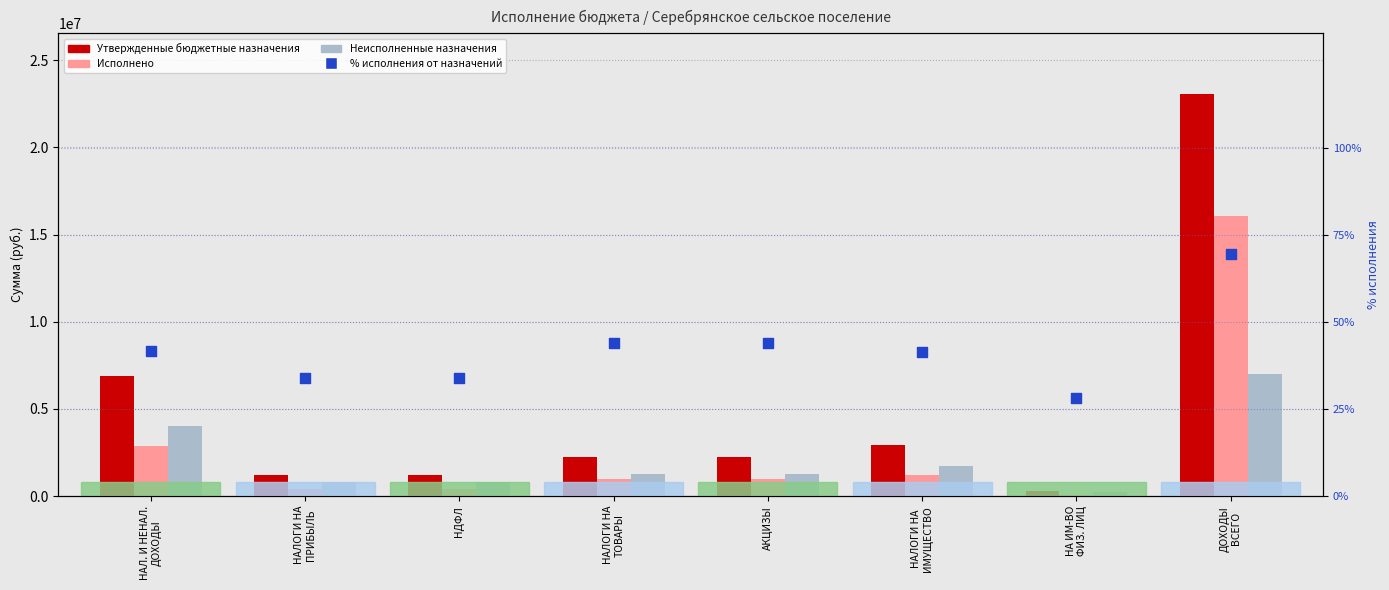

Is the value of % исполнения от назначений at НАЛ. И НЕНАЛ.
ДОХОДЫ greater than the value of Утвержденные бюджетные назначения at НАЛОГИ НА
ПРИБЫЛЬ?

No